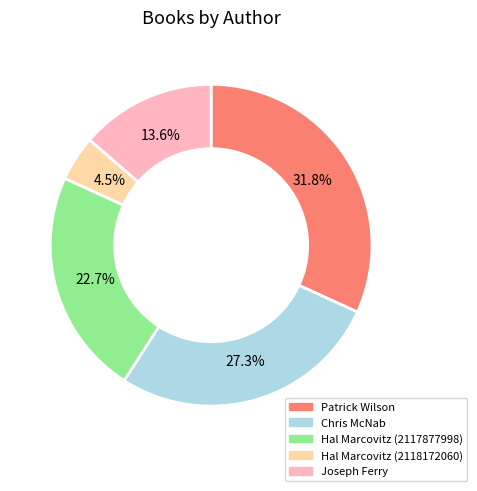

Combined, do Hal Marcovitz (2118172060) and Chris McNab account for over 50%?

No